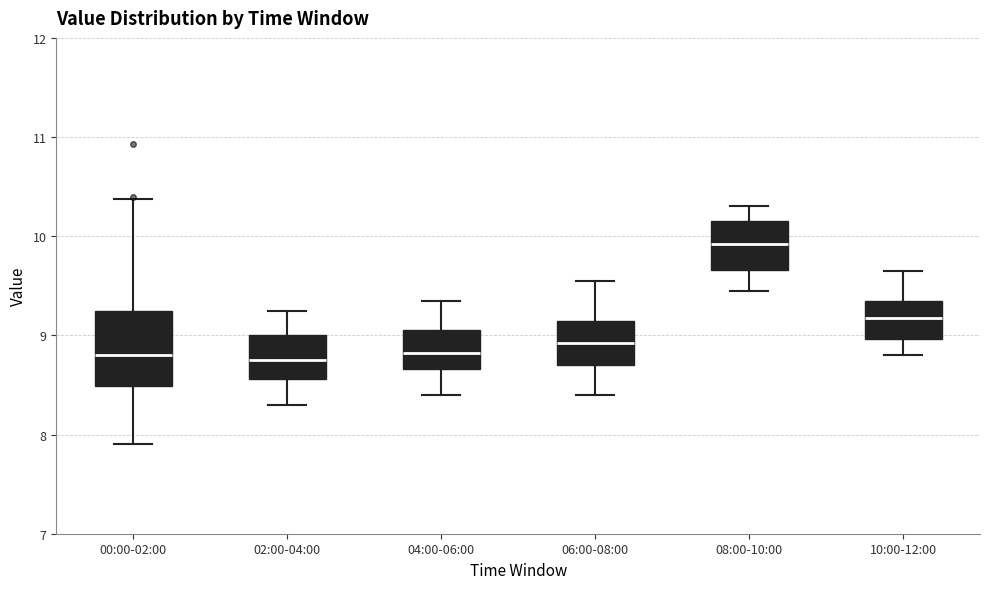

Which box is the tallest, from its lower edge to its upper edge?

00:00-02:00